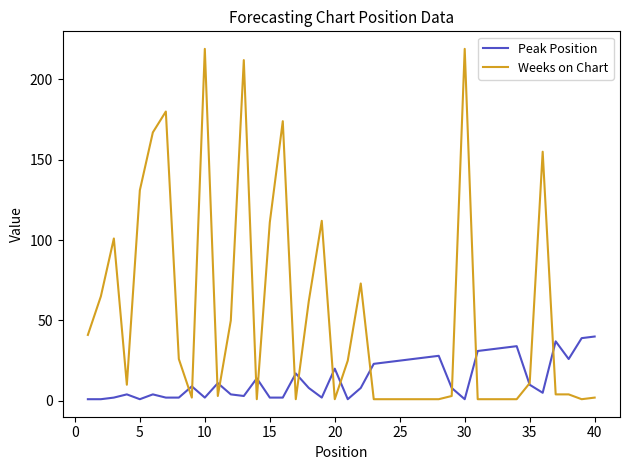

Which series has the largest total across all categories?

Weeks on Chart